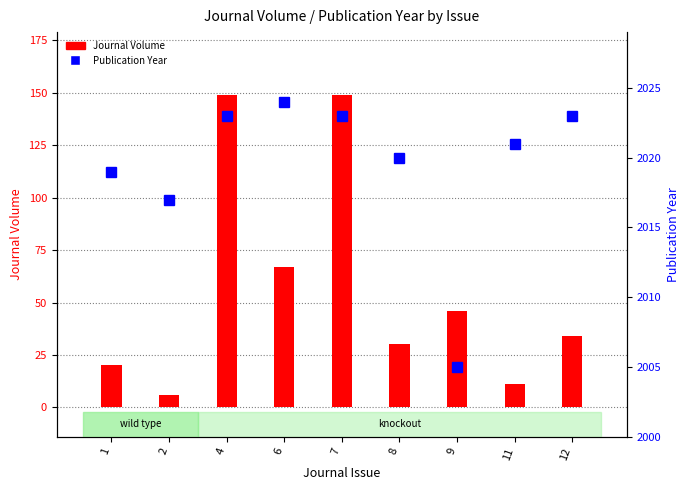

What is the total value across all series at 1?

2039